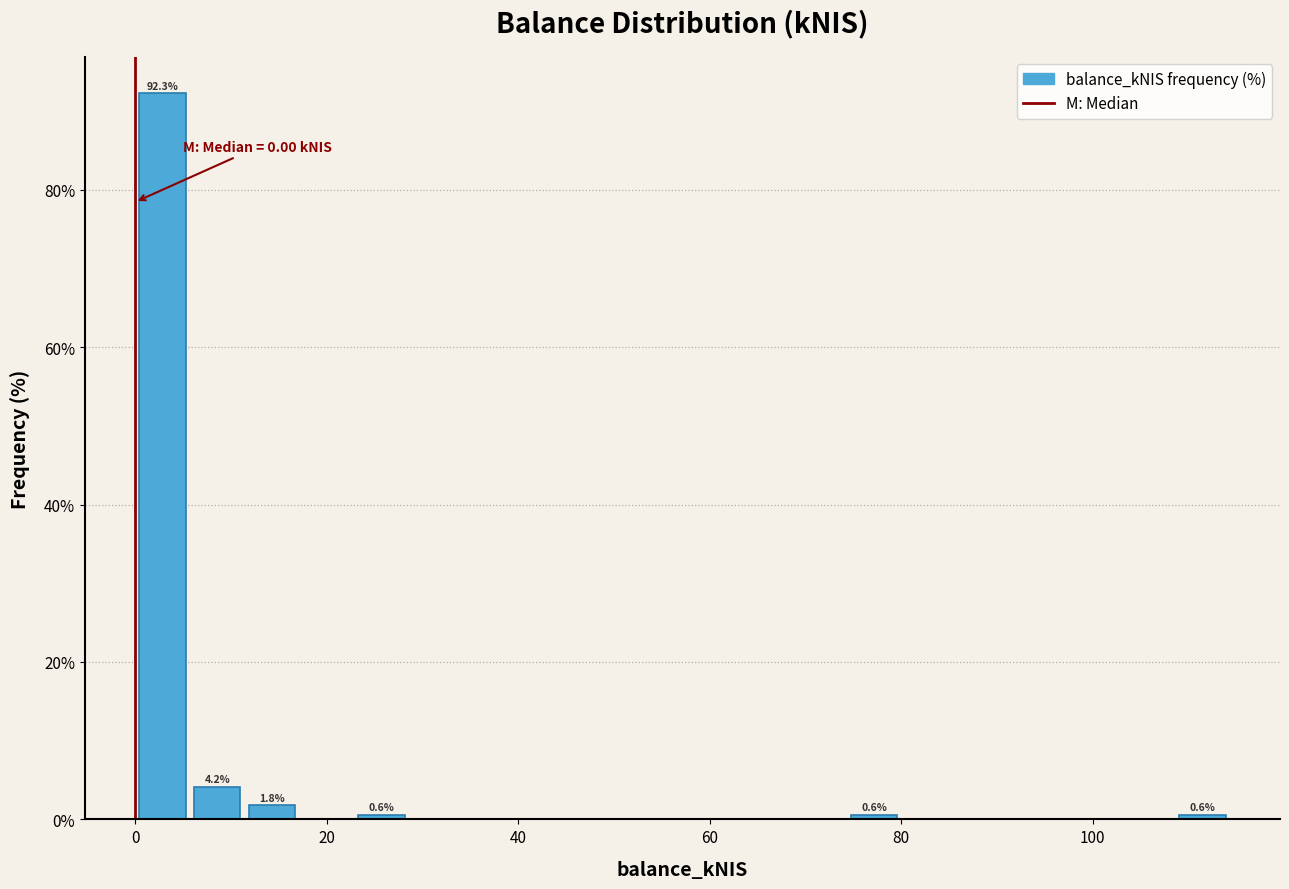

Around what value on the x-axis is the tallest bar? Give the approximate position of its centre, as read against the axis.

2